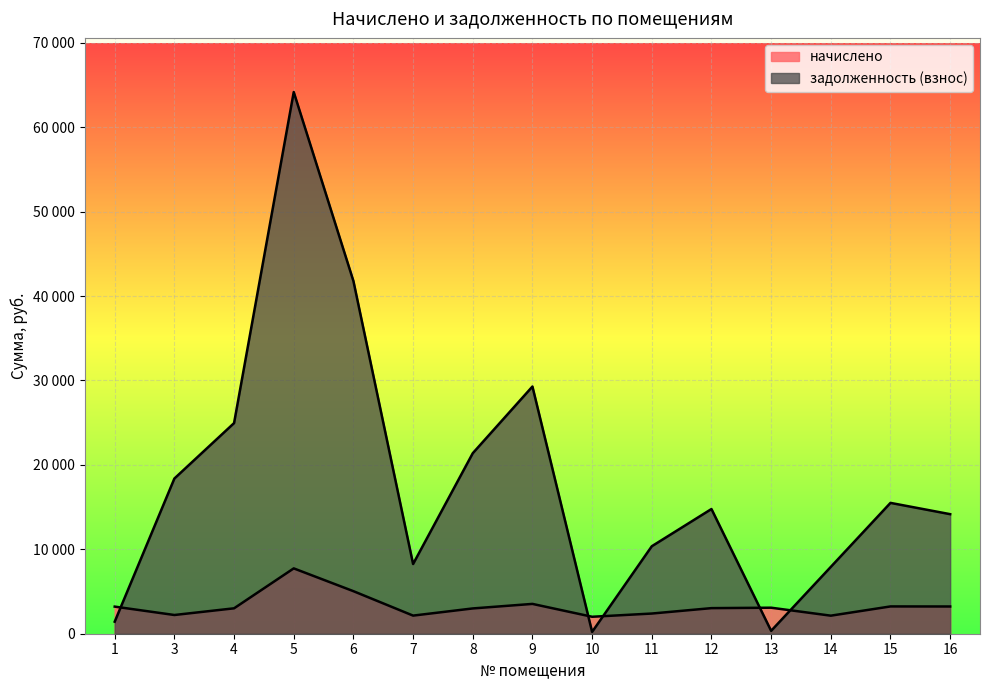

In задолженность (взнос), how many points are lower than both neighbors (excluding endpoints)?

3